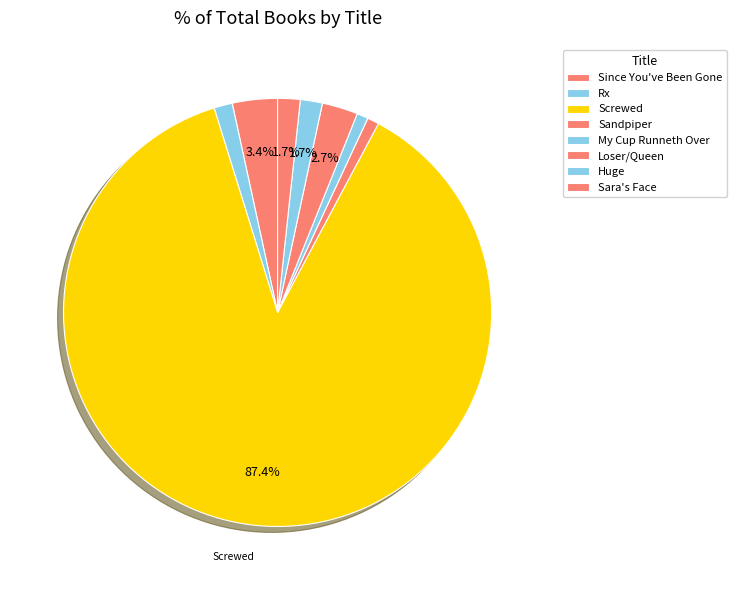

Which slice is the largest?

Screwed